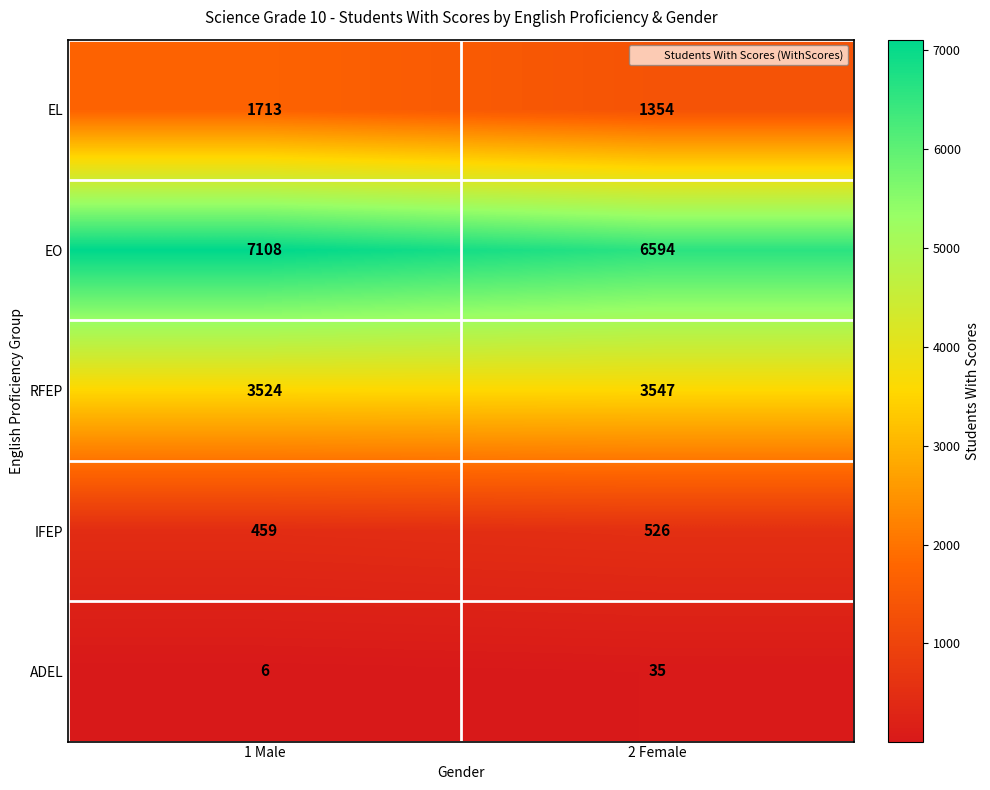

At how many categories does at least one series exceed 327?

2